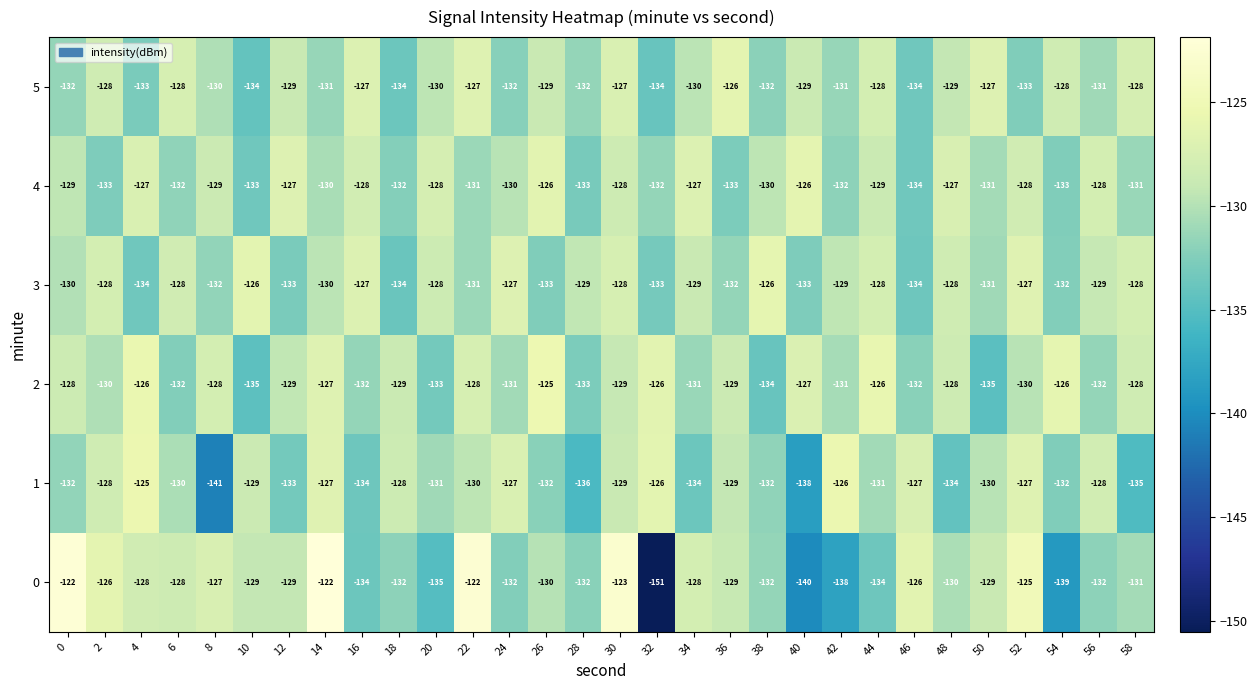

What is the minimum value for 5?

-134